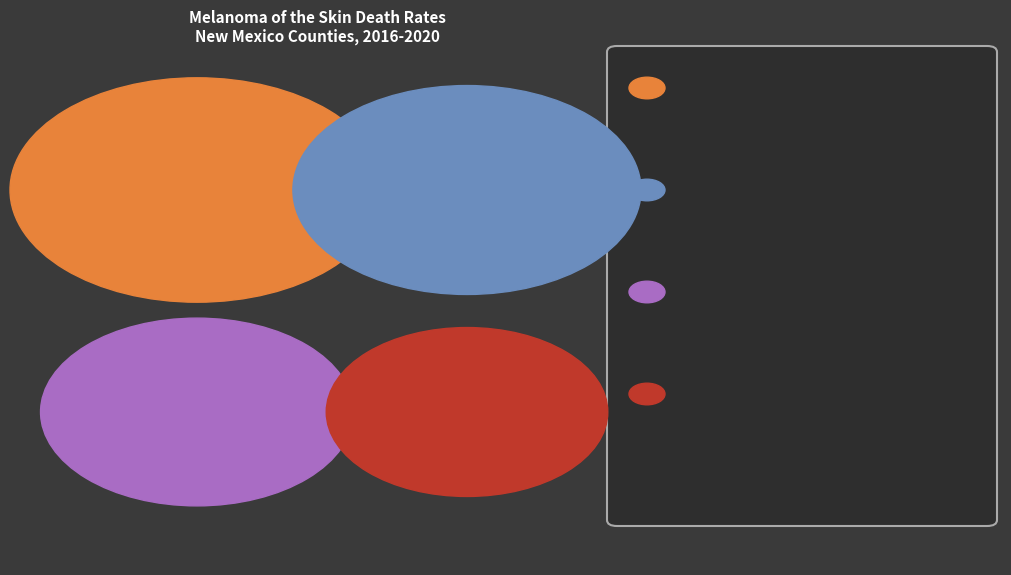

To the nearest percent, what percentage of the pie is Santa Fe County?

18%